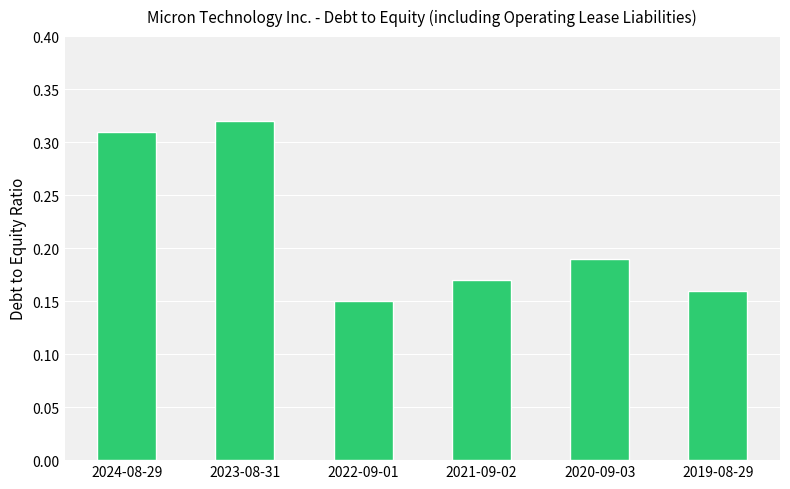

What position from the left is 2024-08-29?

1